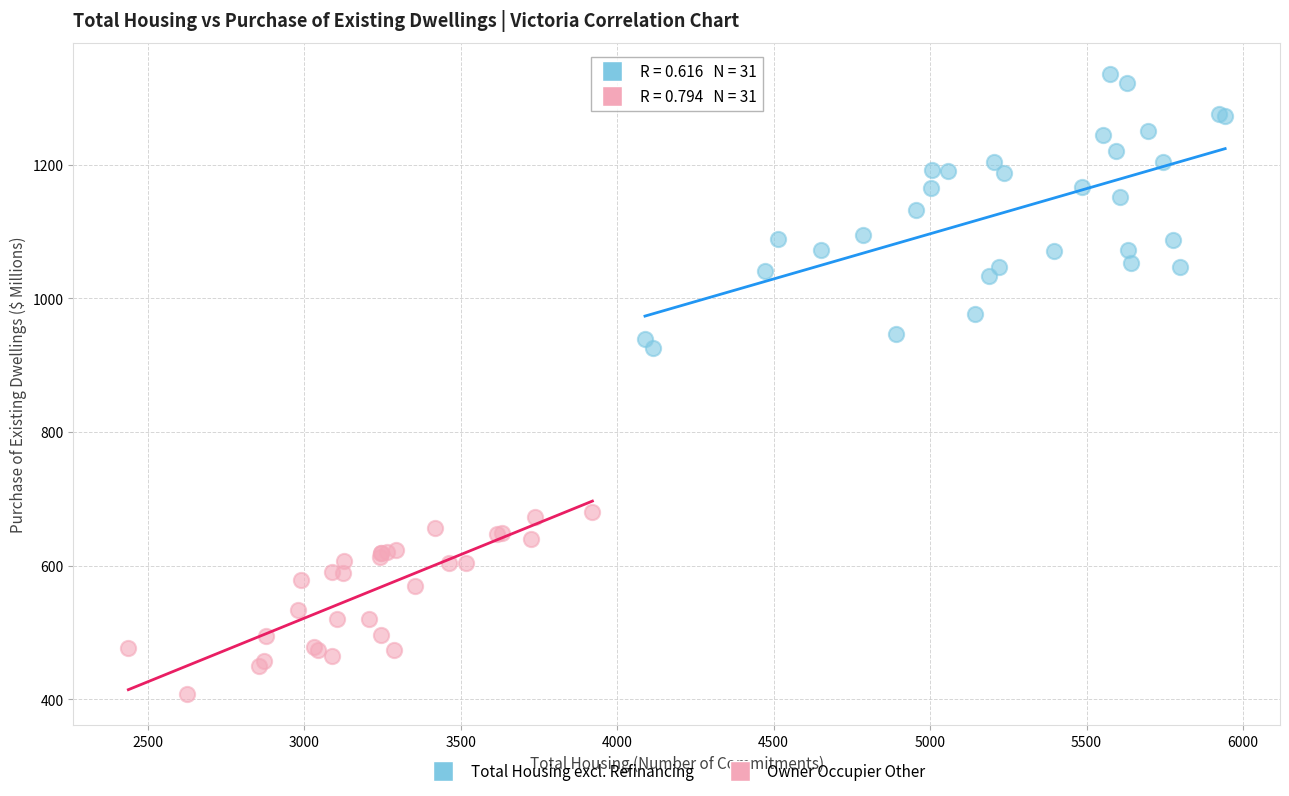

Which series contains the lowest Y value?

Owner Occupier Other